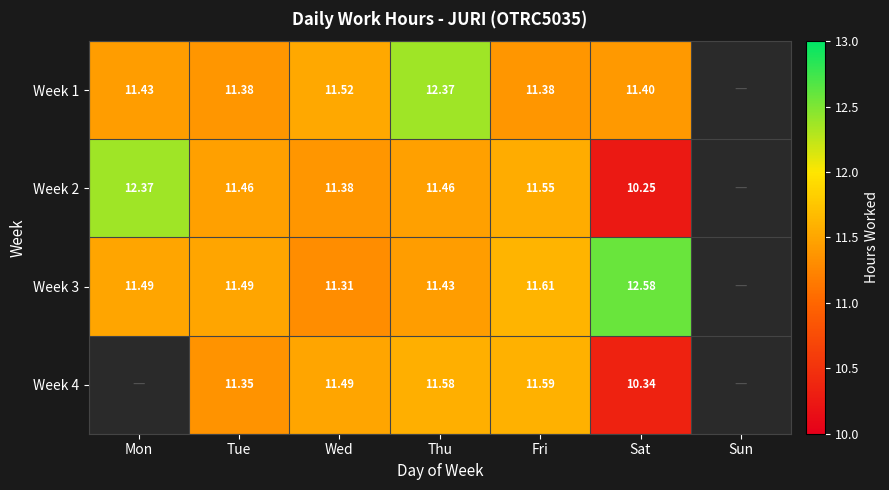

How many values in the Week 2 series are below 11?

1